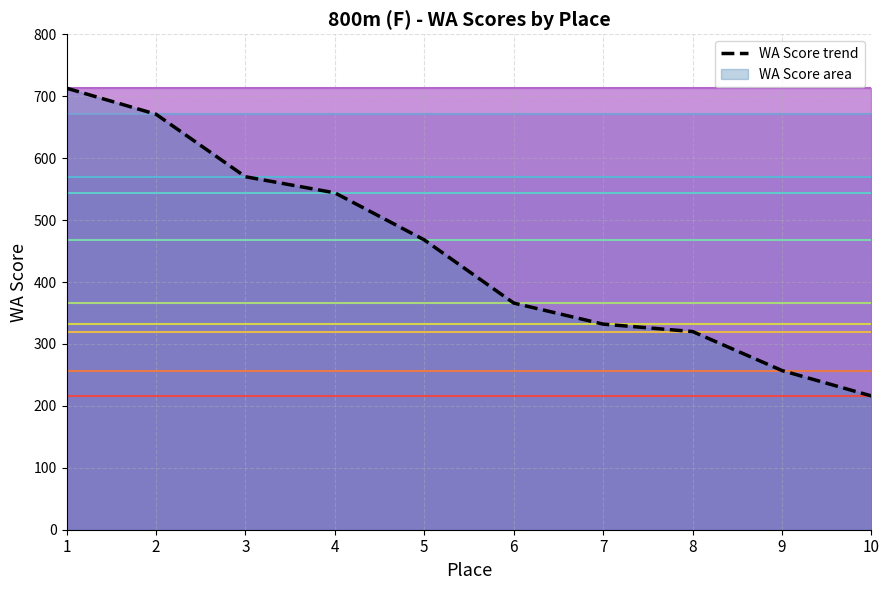

What is the value of the 10th point from the left?

216